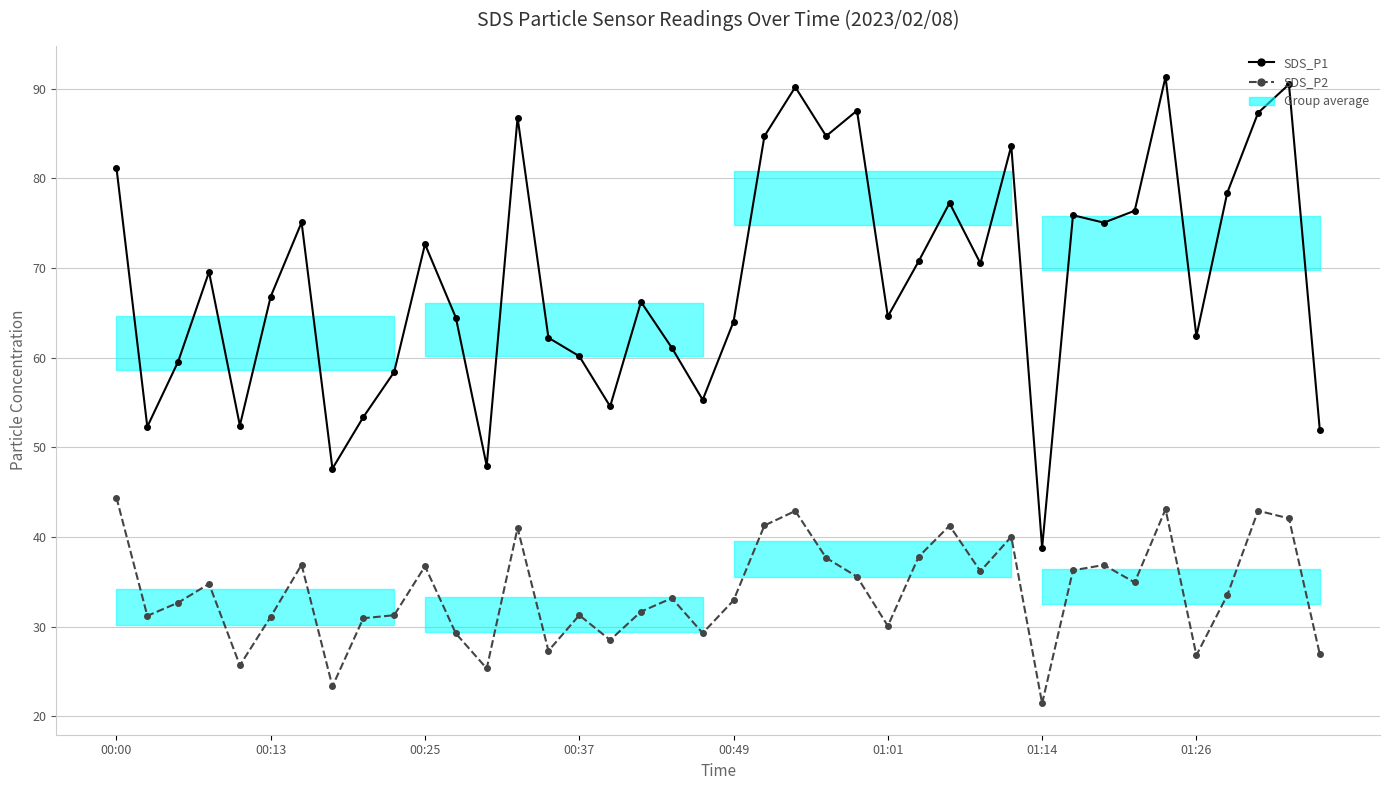

What position from the left is 37?

38